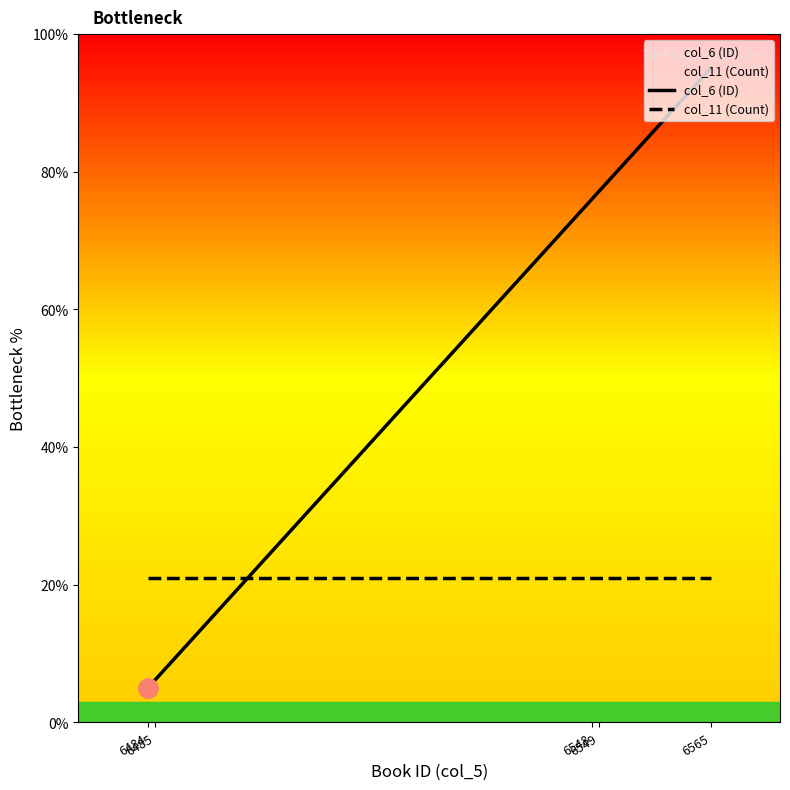

What is the maximum value shown in the chart?

95.0